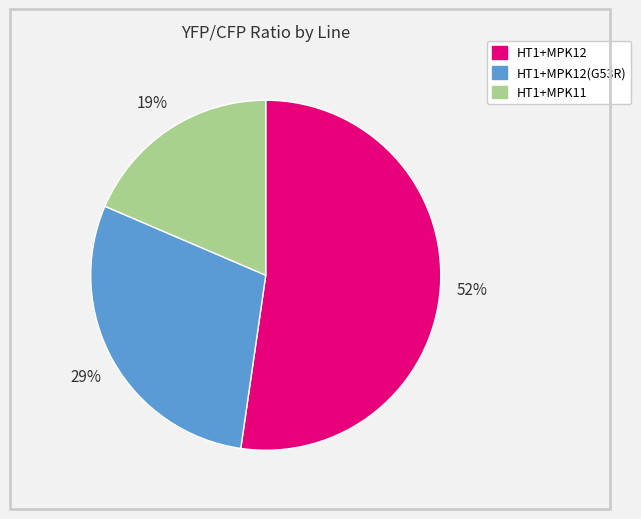

To the nearest percent, what is the average slice percentage?

33%